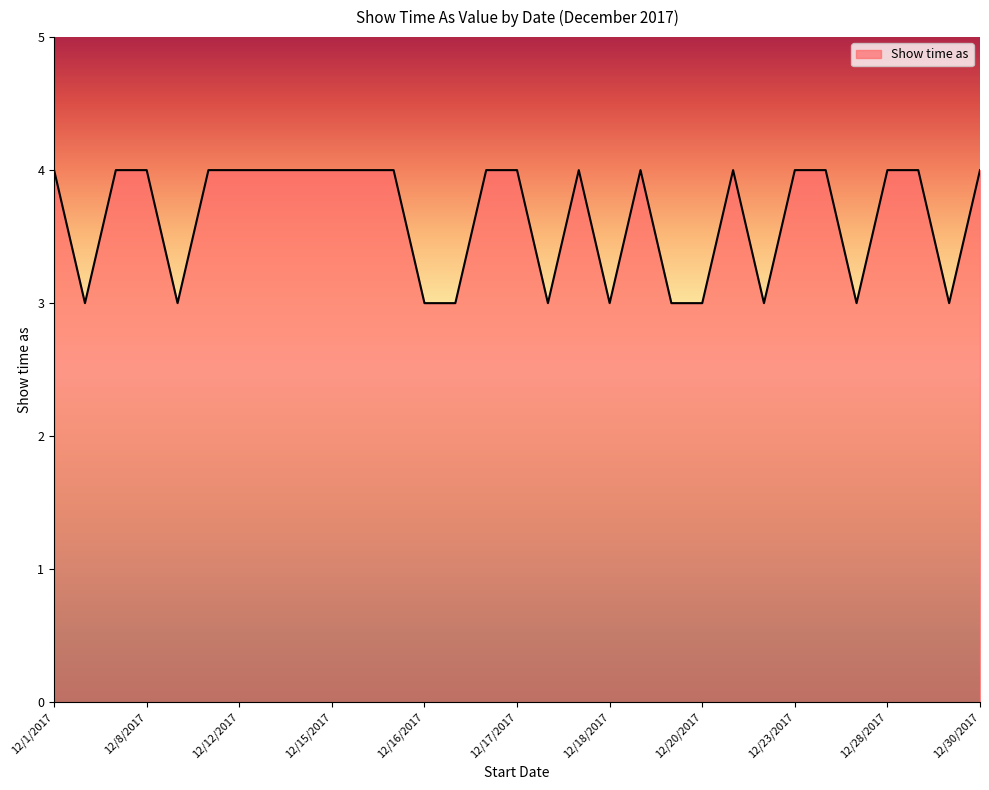

How many lines are shown in the chart?

1